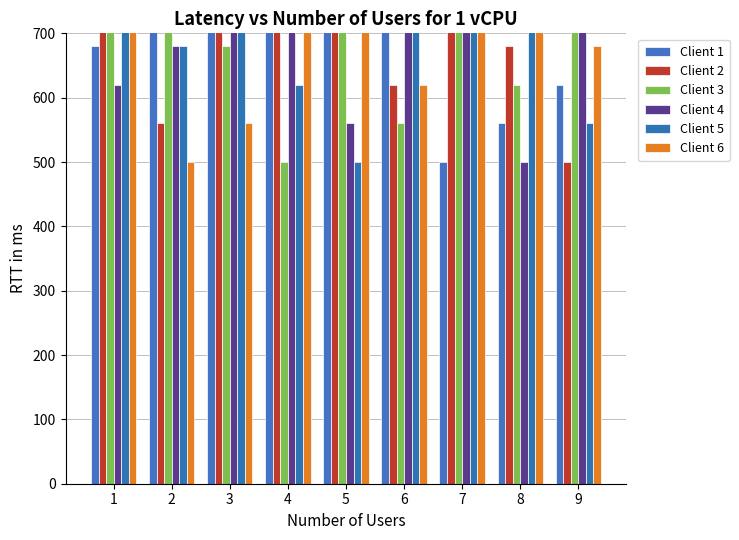

At which label is col_4 closest to 740?

3